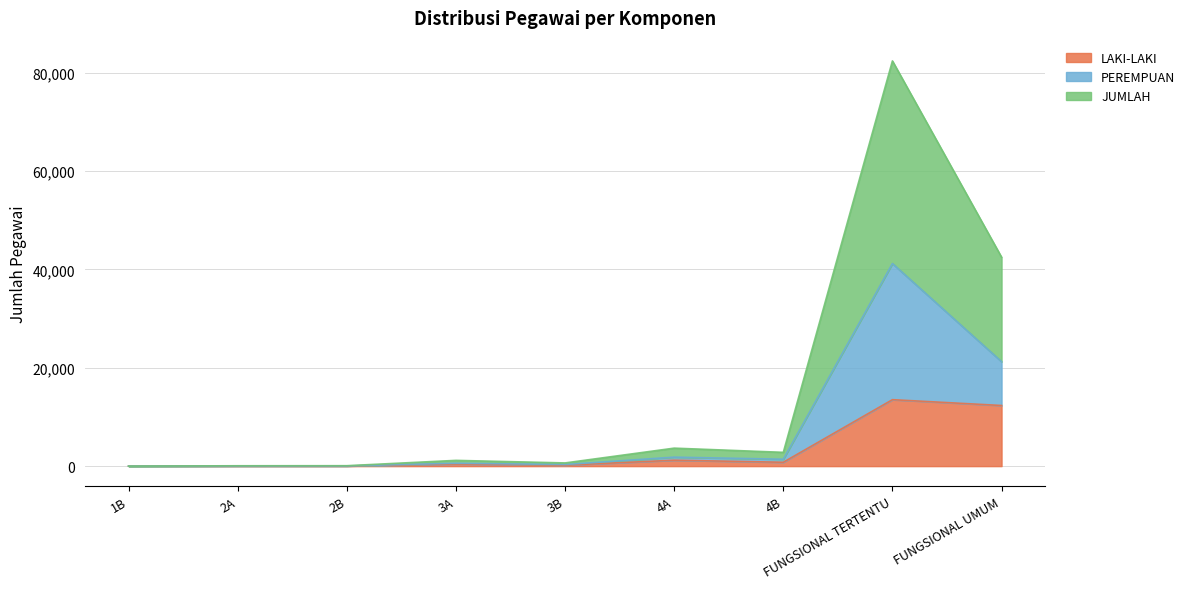

Reading left to right, what are all the values shown in this chart?

LAKI-LAKI: 1B=2	2A=28	2B=31	3A=428	3B=196	4A=1204	4B=788	FUNGSIONAL TERTENTU=13508	FUNGSIONAL UMUM=12323
PEREMPUAN: 1B=2	2A=37	2B=43	3A=585	3B=325	4A=1828	4B=1401	FUNGSIONAL TERTENTU=41179	FUNGSIONAL UMUM=21234
JUMLAH: 1B=4	2A=74	2B=86	3A=1170	3B=650	4A=3656	4B=2802	FUNGSIONAL TERTENTU=82358	FUNGSIONAL UMUM=42468